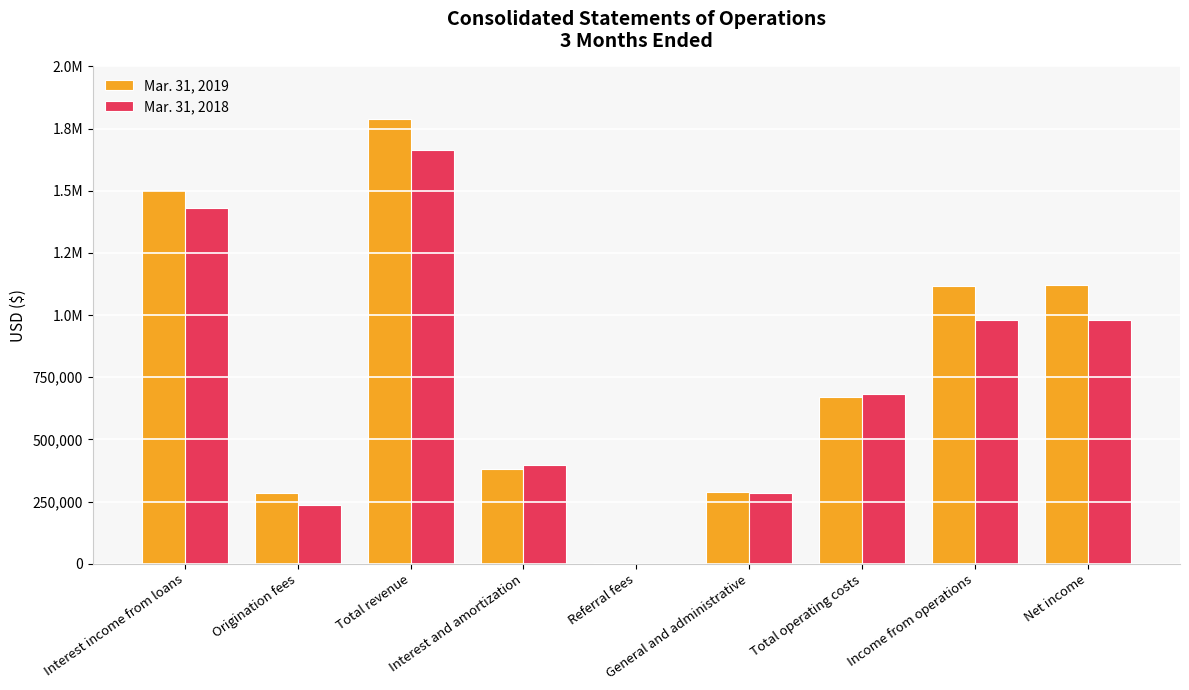

What are all the series names shown in the legend?

Mar. 31, 2019, Mar. 31, 2018